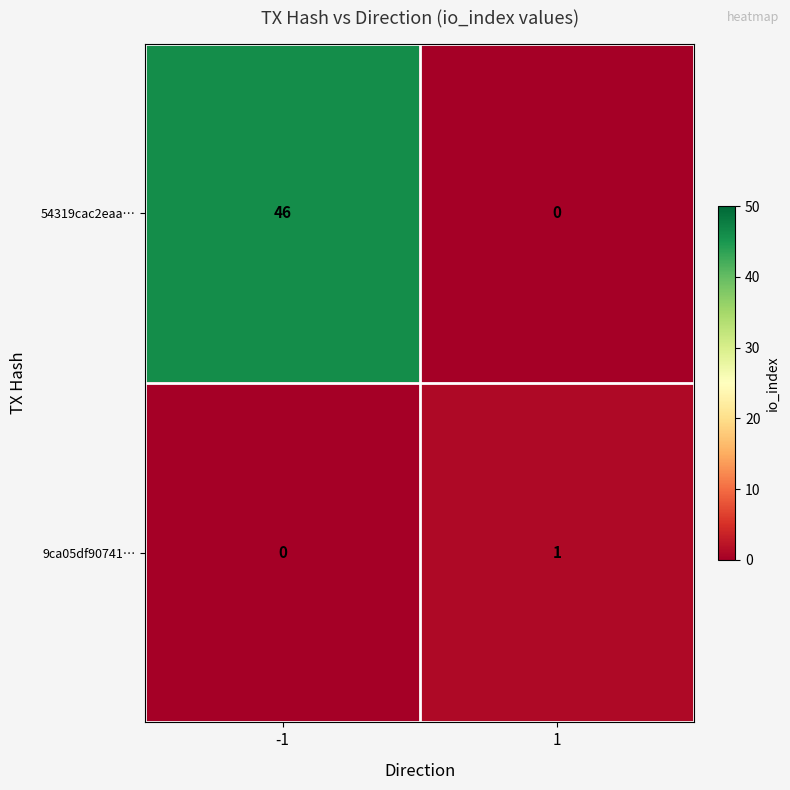

The 54319cac2eaa… series shows 11 at -1. True or false?

False